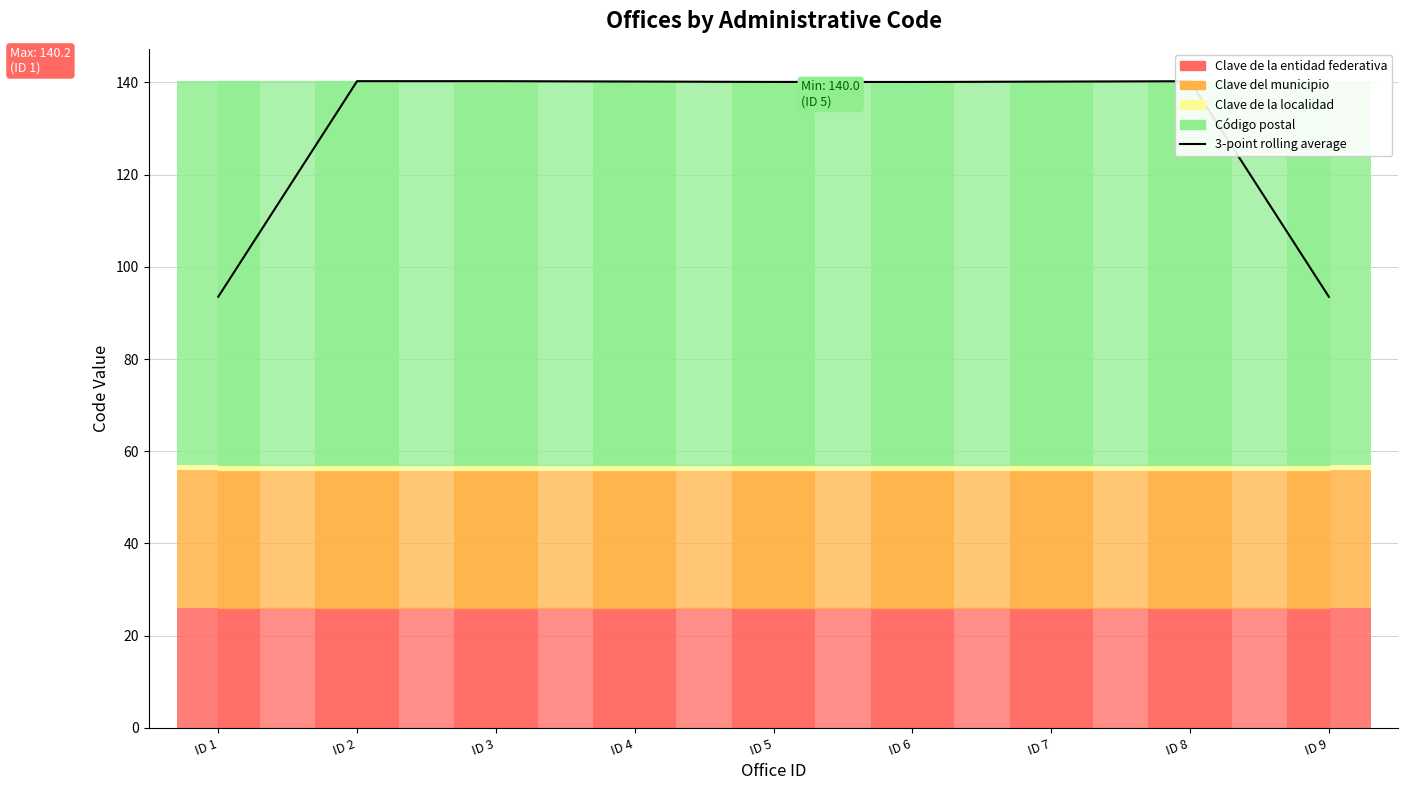

Reading right to left, extract all data points from this chart.

ID 9=93.5	ID 8=140.2	ID 7=140.1	ID 6=140.1	ID 5=140.1	ID 4=140.2	ID 3=140.2	ID 2=140.2	ID 1=93.5